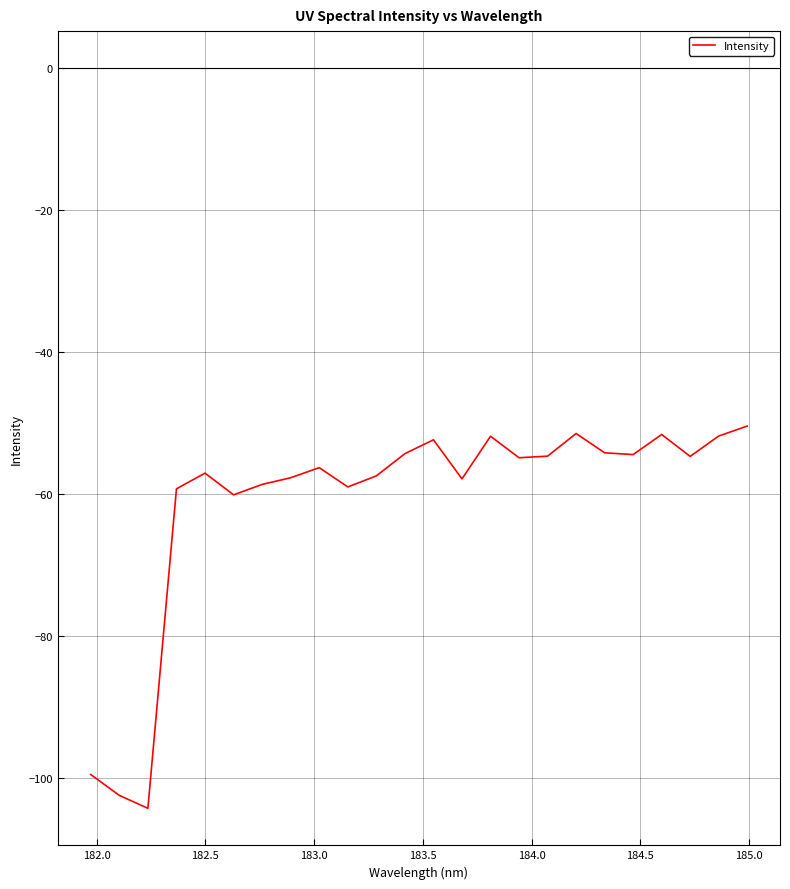

What is the difference between the maximum and minimum values?

53.8